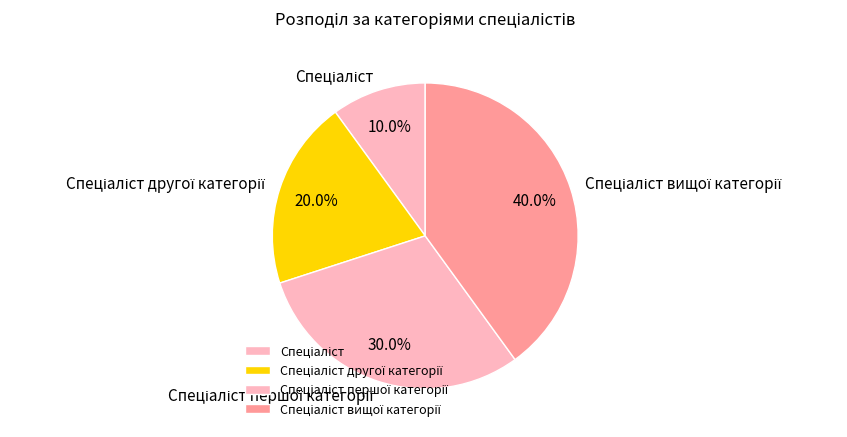

Count the number of slices in the pie.

4